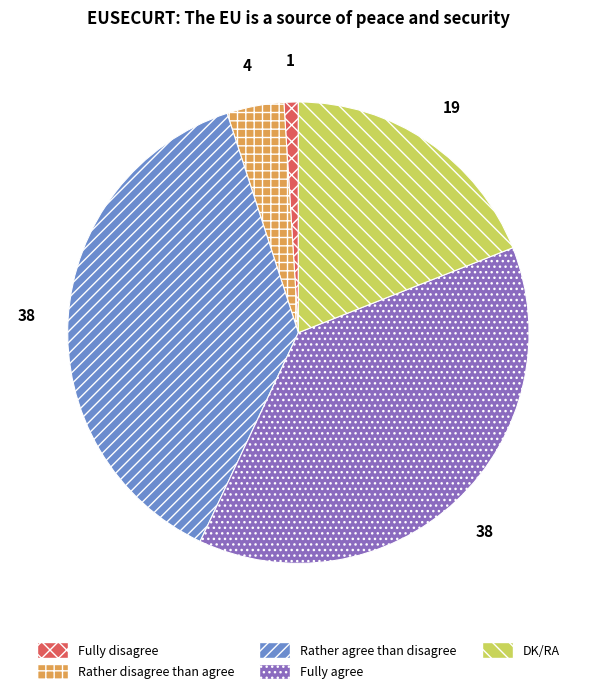

The Rather disagree than agree slice represents 4% of the pie. True or false?

True